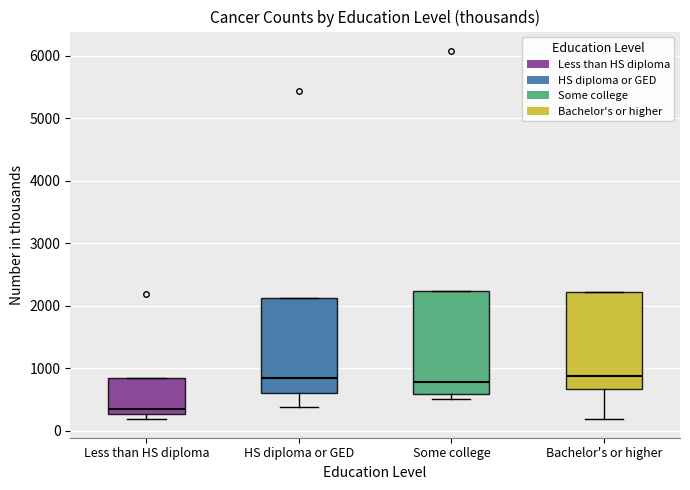

Comparing the boxes themselves (not the whiskers), which one is the tallest?

Some college